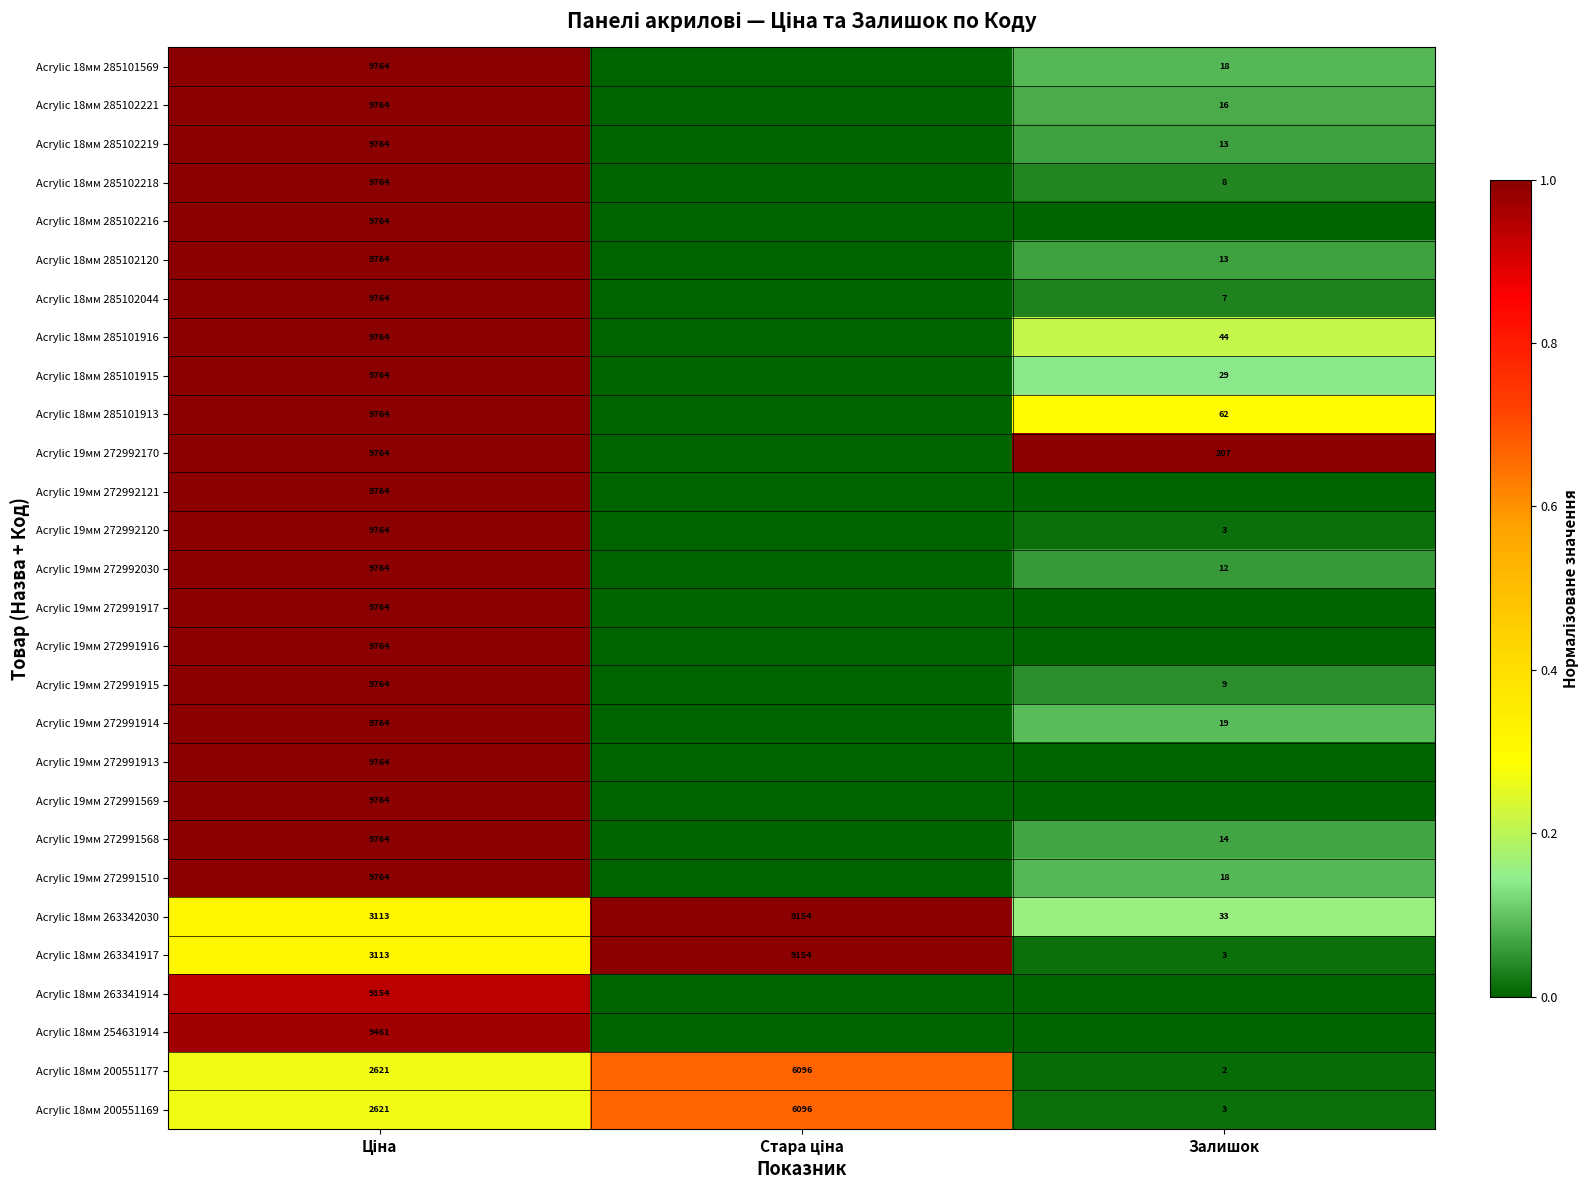

What is the greatest value displayed?

1.0